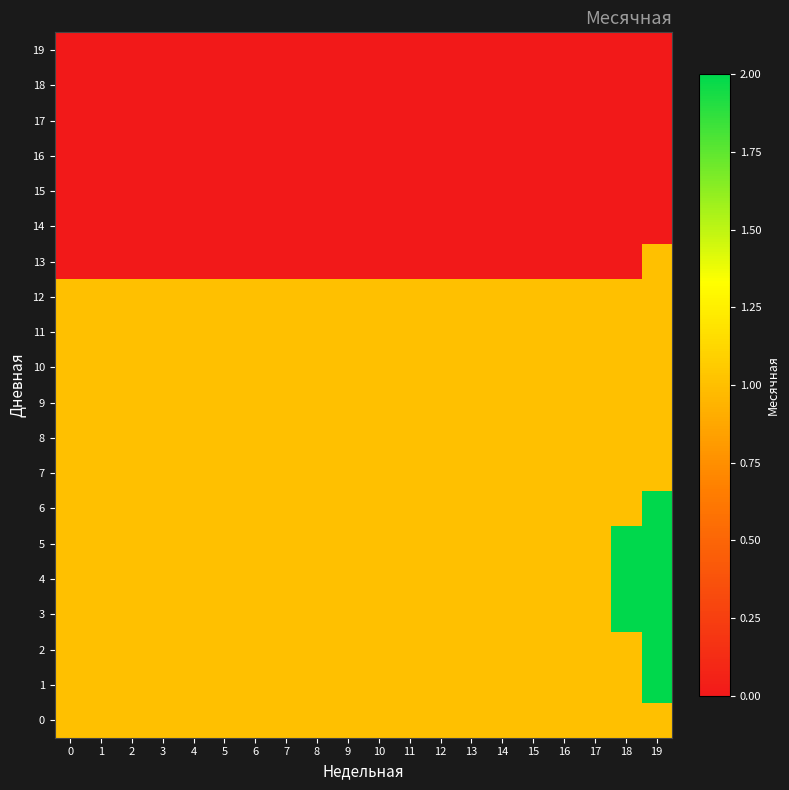

What is the total value across all series at 16?

13